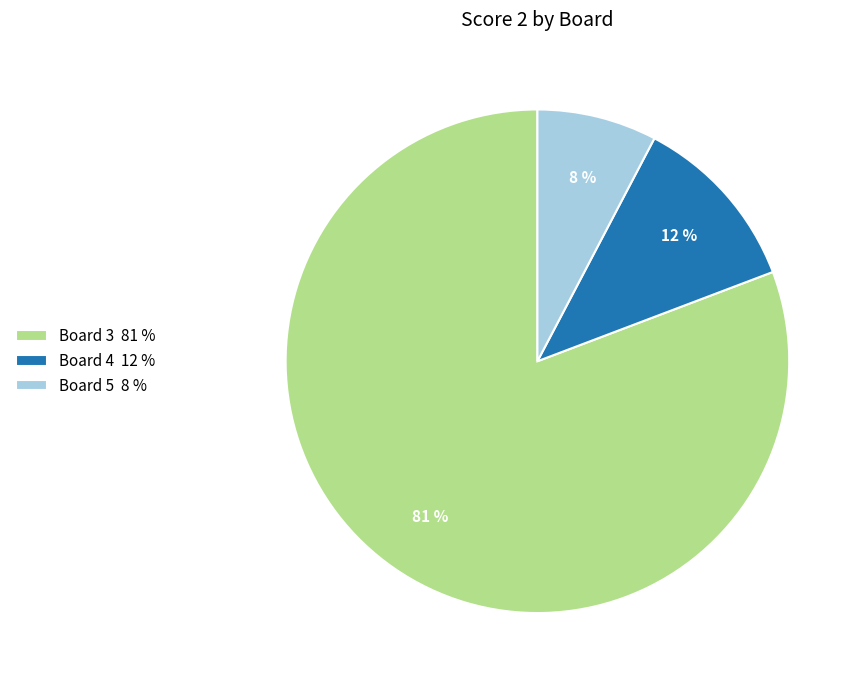

Which slice is the smallest?

Board 5 8 %